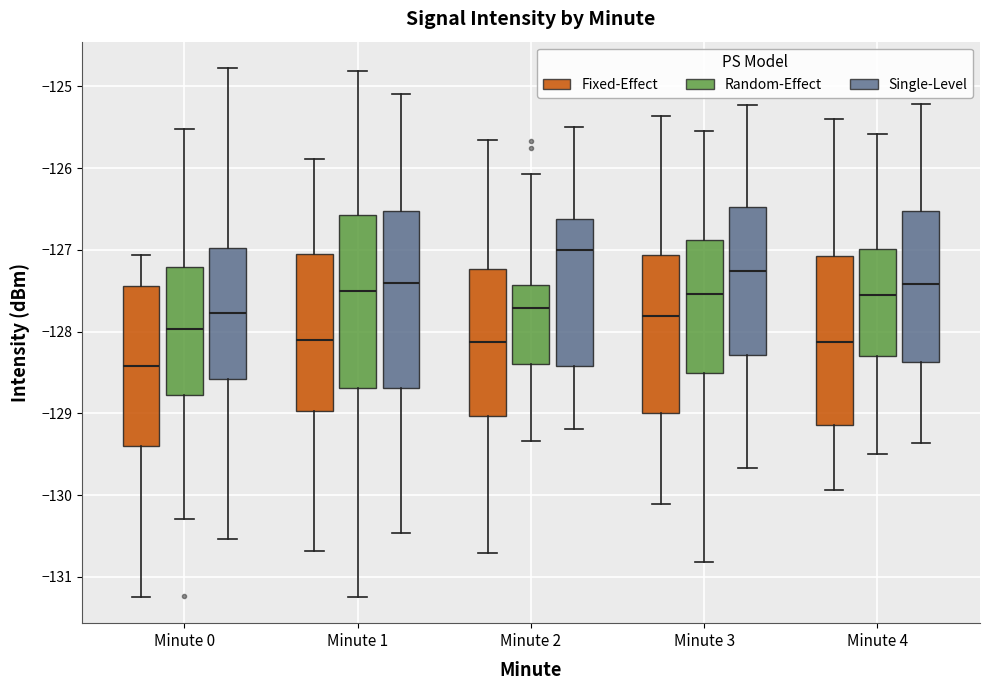

Reading left to right, read every box against the y-axis: the position of its median line, the range the box covers, and the ends of its whiskers. The values are not printed on the chart, so give them approximately, as read against the axis.

Minute 0 (Fixed-Effect): median -128.4, box -129.4 to -127.4, whiskers -131.2 to -127.1
Minute 0 (Random-Effect): median -128.0, box -128.8 to -127.2, whiskers -130.3 to -125.5
Minute 0 (Single-Level): median -127.8, box -128.6 to -127.0, whiskers -130.5 to -124.8
Minute 1 (Fixed-Effect): median -128.1, box -129.0 to -127.0, whiskers -130.7 to -125.9
Minute 1 (Random-Effect): median -127.5, box -128.7 to -126.6, whiskers -131.2 to -124.8
Minute 1 (Single-Level): median -127.4, box -128.7 to -126.5, whiskers -130.5 to -125.1
Minute 2 (Fixed-Effect): median -128.1, box -129.0 to -127.2, whiskers -130.7 to -125.7
Minute 2 (Random-Effect): median -127.7, box -128.4 to -127.4, whiskers -129.3 to -126.1
Minute 2 (Single-Level): median -127.0, box -128.4 to -126.6, whiskers -129.2 to -125.5
Minute 3 (Fixed-Effect): median -127.8, box -129.0 to -127.1, whiskers -130.1 to -125.4
Minute 3 (Random-Effect): median -127.5, box -128.5 to -126.9, whiskers -130.8 to -125.5
Minute 3 (Single-Level): median -127.3, box -128.3 to -126.5, whiskers -129.7 to -125.2
Minute 4 (Fixed-Effect): median -128.1, box -129.1 to -127.1, whiskers -129.9 to -125.4
Minute 4 (Random-Effect): median -127.6, box -128.3 to -127.0, whiskers -129.5 to -125.6
Minute 4 (Single-Level): median -127.4, box -128.4 to -126.5, whiskers -129.4 to -125.2